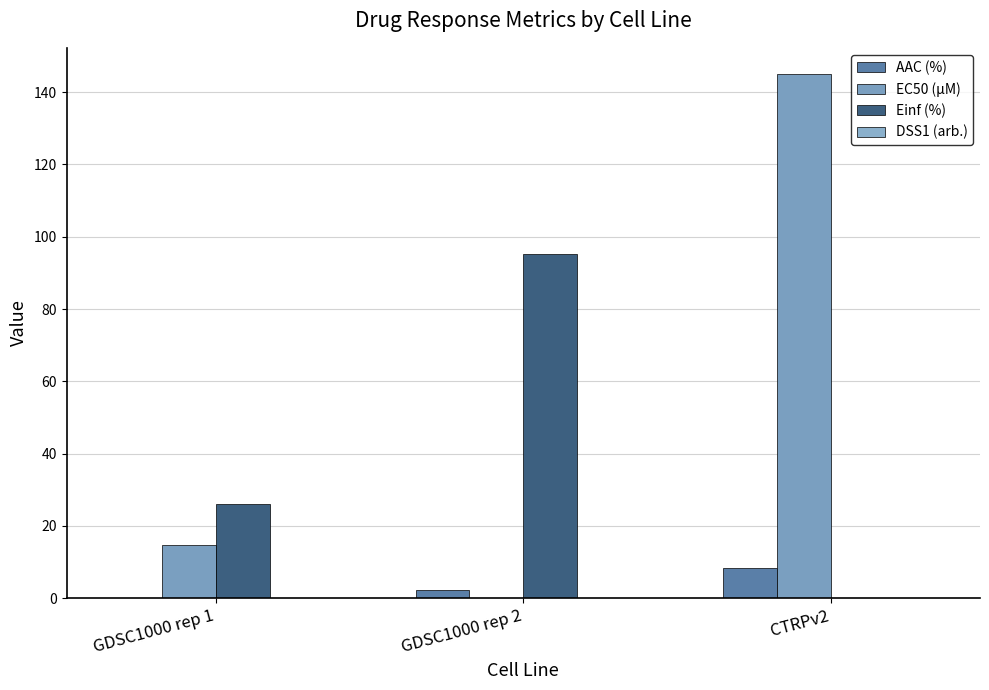

At which label does Einf (%) reach its peak?

GDSC1000 rep 2